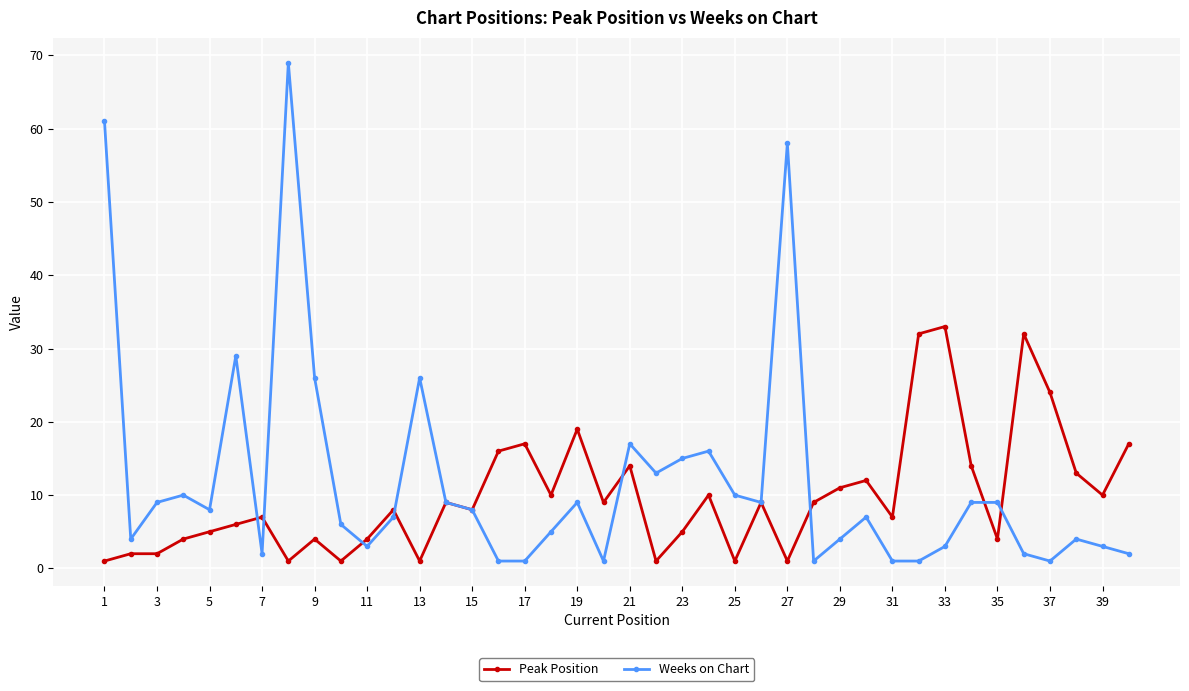

What is the value of the Peak Position point at the 14th from the left?

9